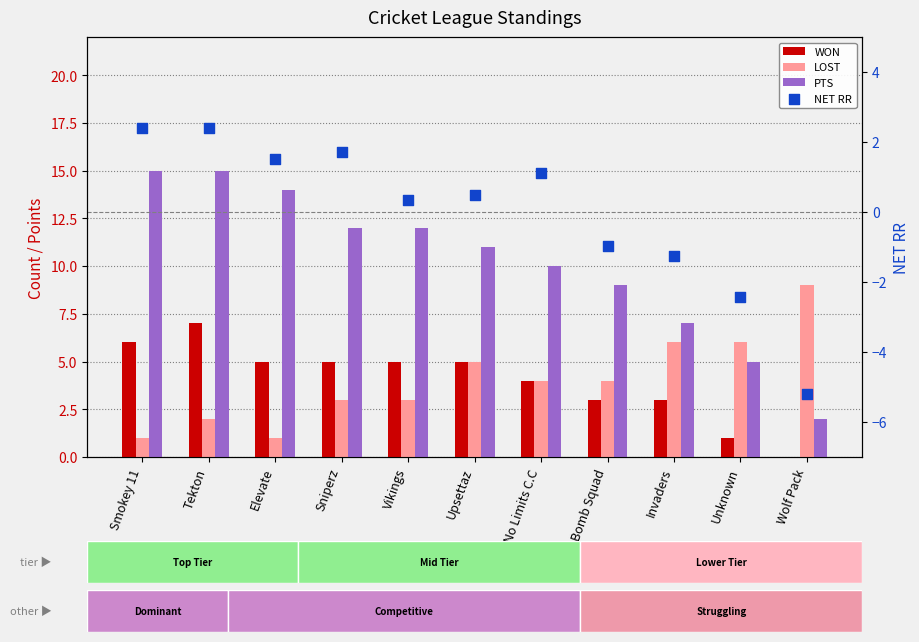

Which series has the largest total across all categories?

PTS